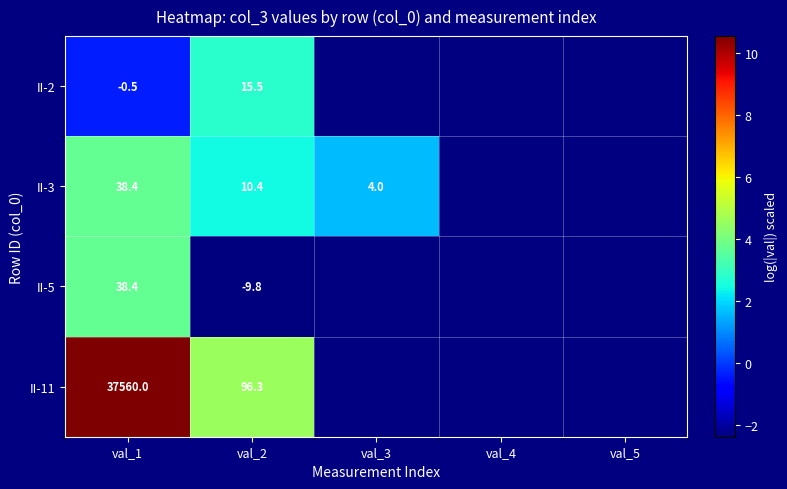

At which category is the sum across all series the highest?

val_1